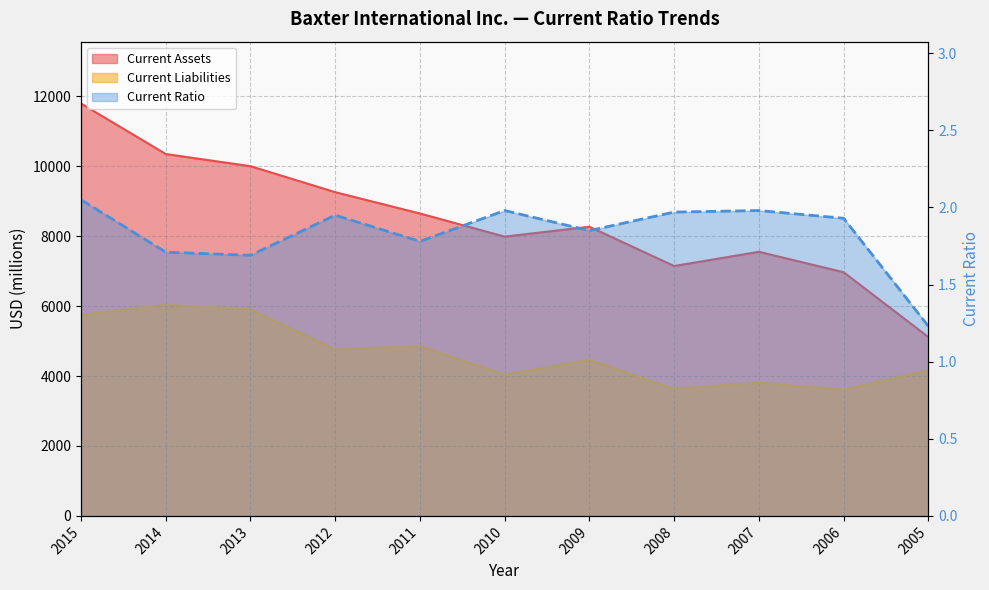

What is the value of the Current Liabilities point at the 4th from the left?

4759.0